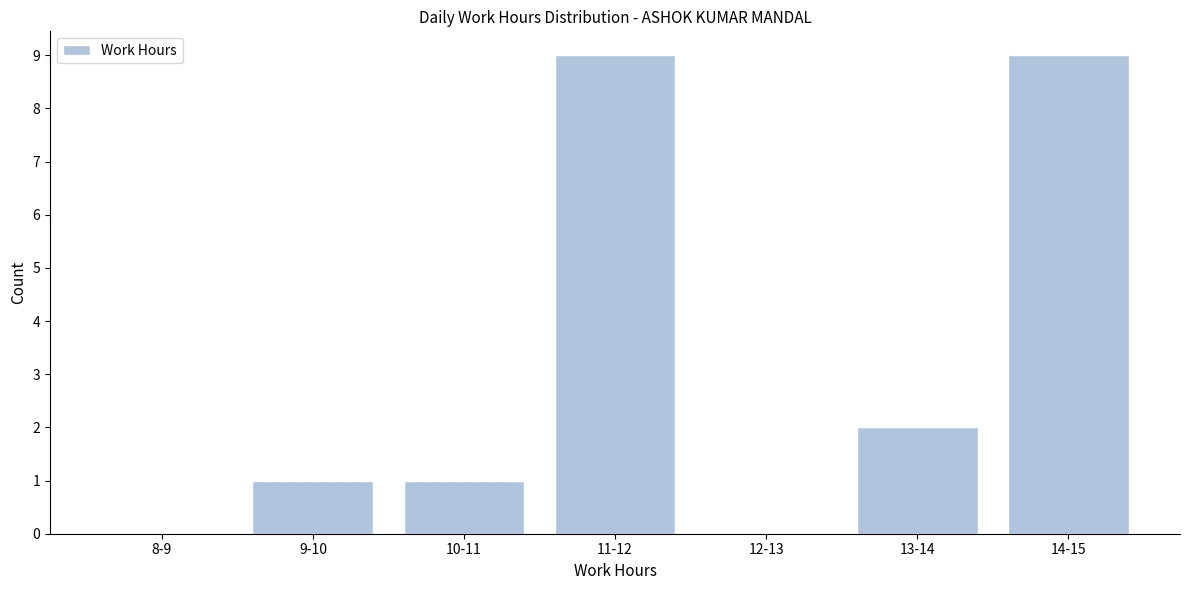

Reading left to right, transcribe all the data shown in this chart.

8-9=0	9-10=1	10-11=1	11-12=9	12-13=0	13-14=2	14-15=9